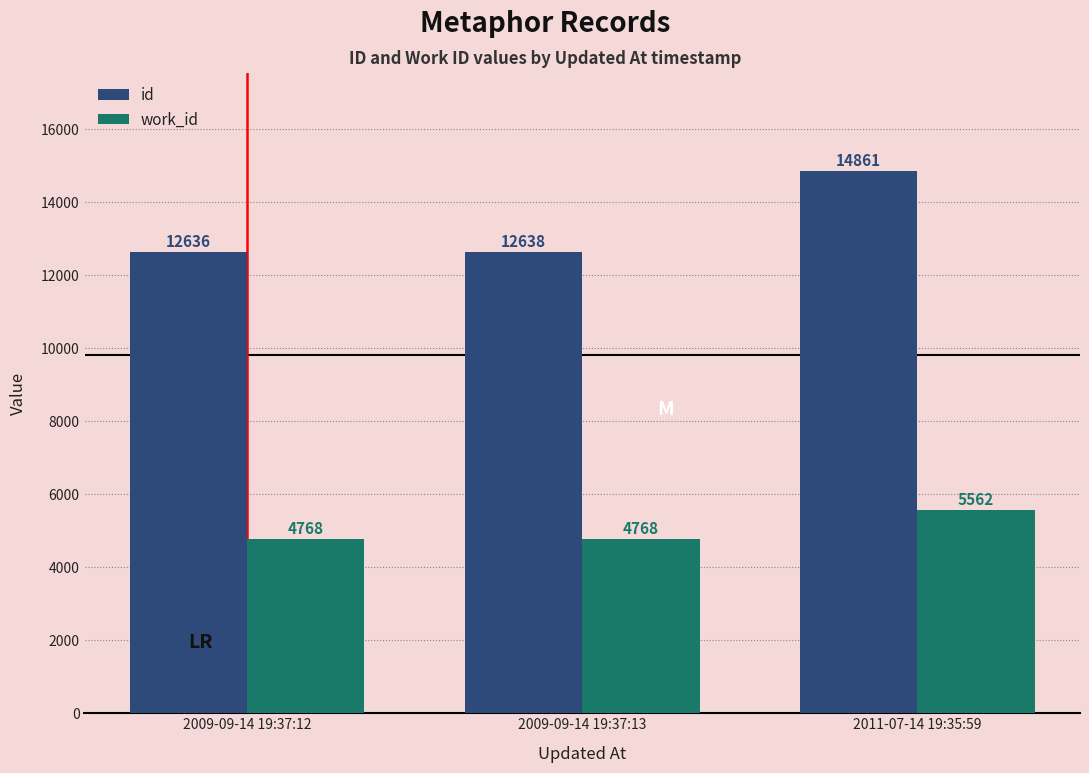

Between 2009-09-14 19:37:13 and 2011-07-14 19:35:59, which series saw the biggest shift?

id